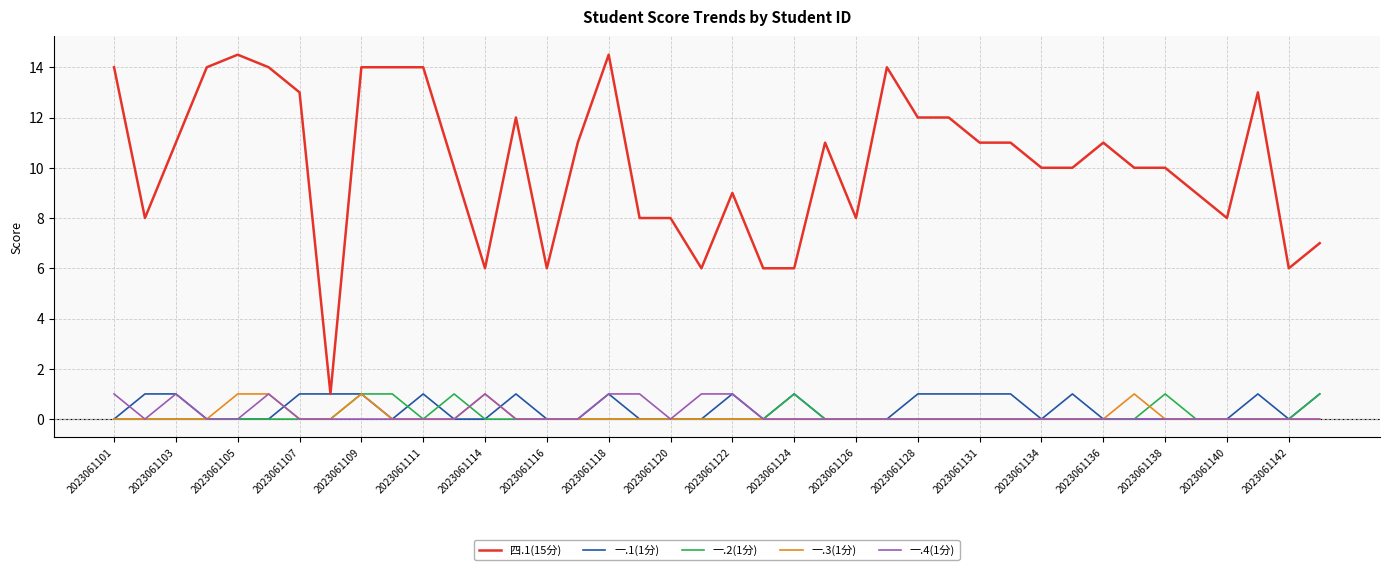

What is the sum of all 一.3(1分) values?

5.0